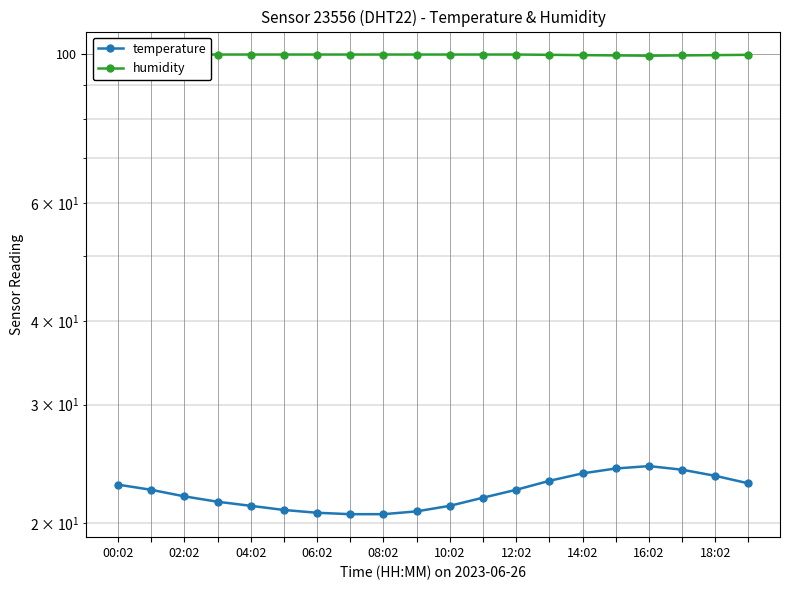

Which series has the largest total across all categories?

humidity